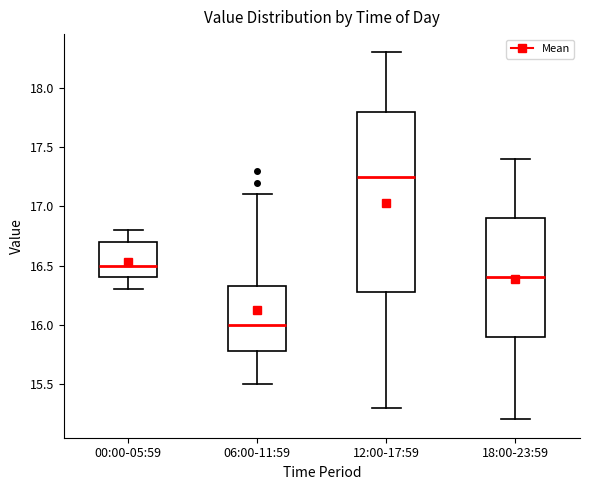

Reading left to right, read every box against the y-axis: the position of its median line, the range the box covers, and the ends of its whiskers. The values are not printed on the chart, so give them approximately, as read against the axis.

00:00-05:59: median 16.50, box 16.40 to 16.70, whiskers 16.30 to 16.80
06:00-11:59: median 16.00, box 15.80 to 16.35, whiskers 15.50 to 17.10
12:00-17:59: median 17.25, box 16.30 to 17.80, whiskers 15.30 to 18.30
18:00-23:59: median 16.40, box 15.90 to 16.90, whiskers 15.20 to 17.40